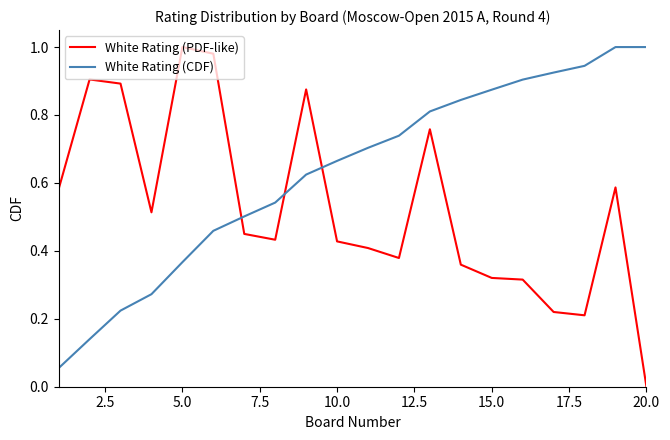

Rank the series by their average value, from lowest to highest.

White Rating (PDF-like), White Rating (CDF)